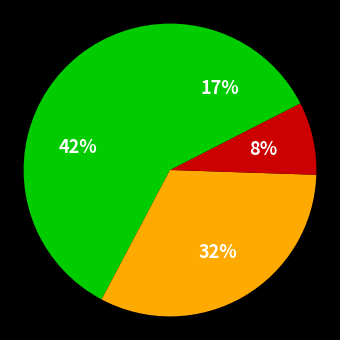

Count the number of slices in the pie.

4